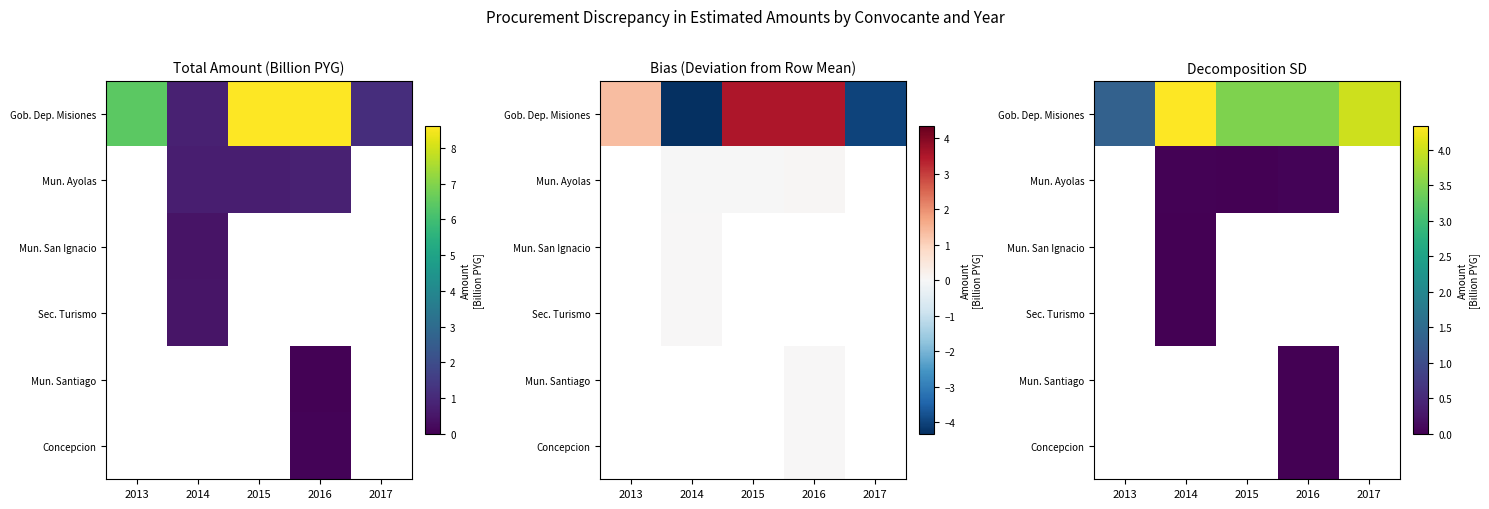

Which series has the largest total across all categories?

Gob. Dep. Misiones